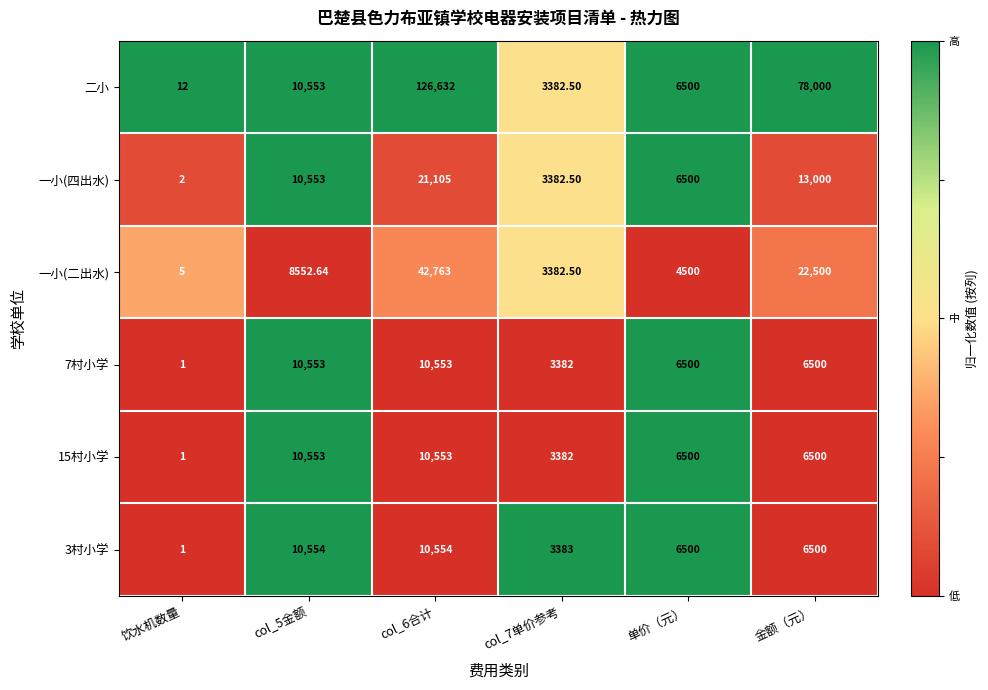

At which label is 二小 closest to 63322?

金额（元）